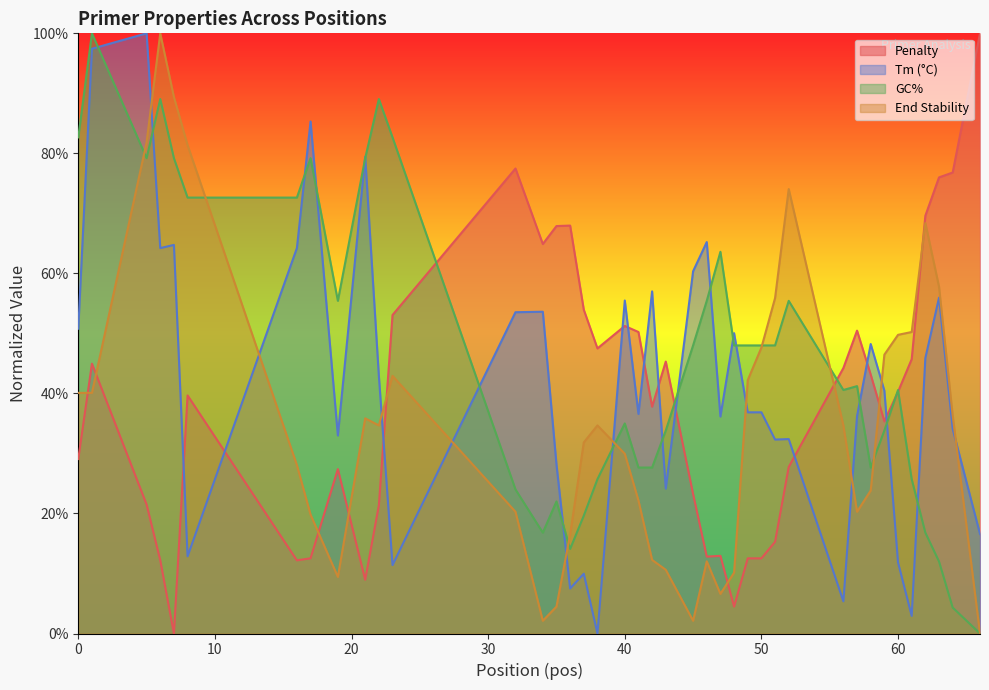

What is the highest value of the pen series?

100.0